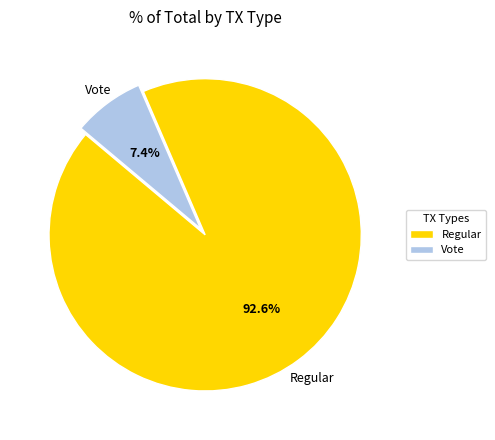

To the nearest percent, what is the difference between the Vote and Regular slice percentages?

85%